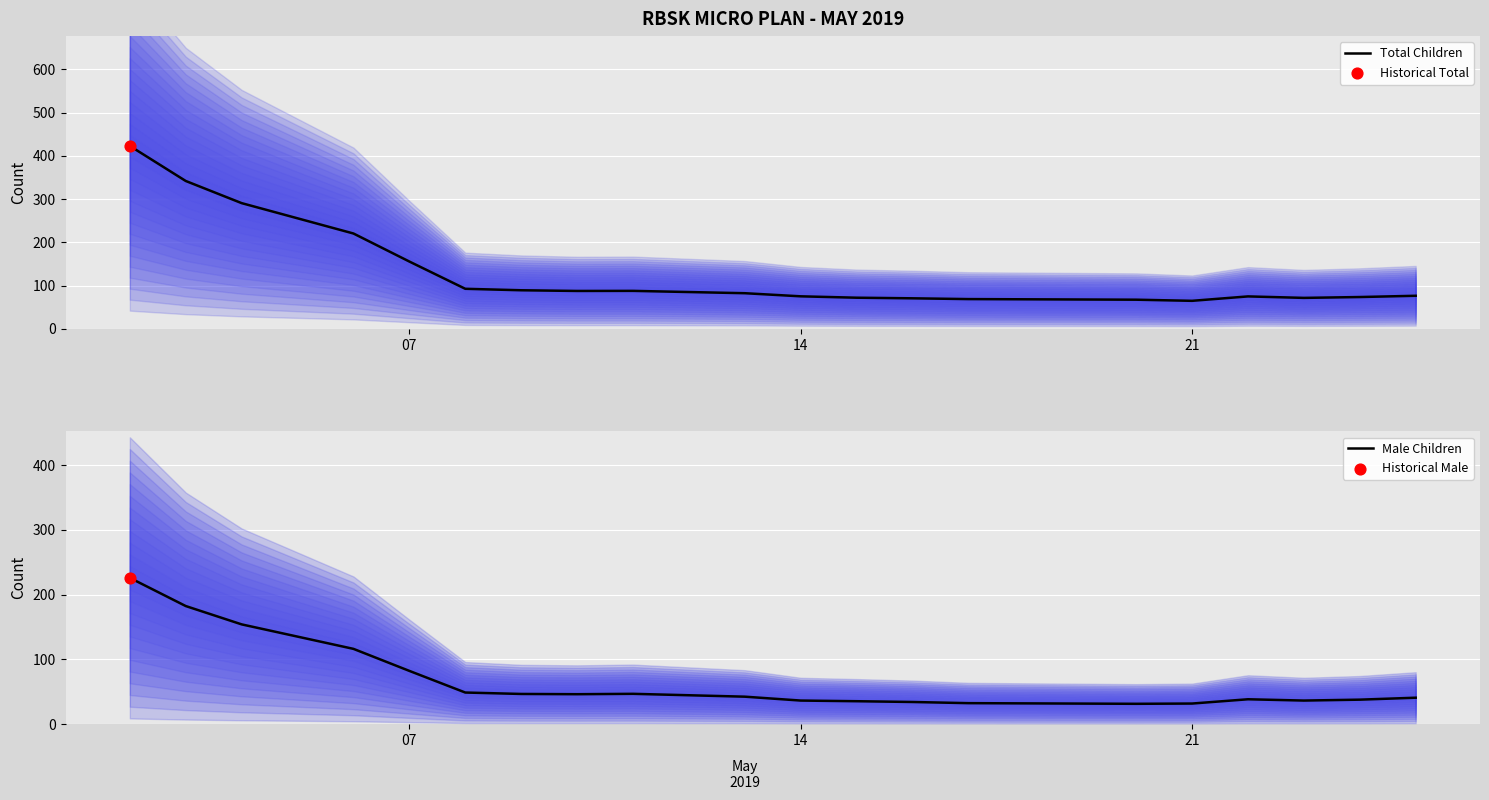

Which series has the largest total across all categories?

Total Children